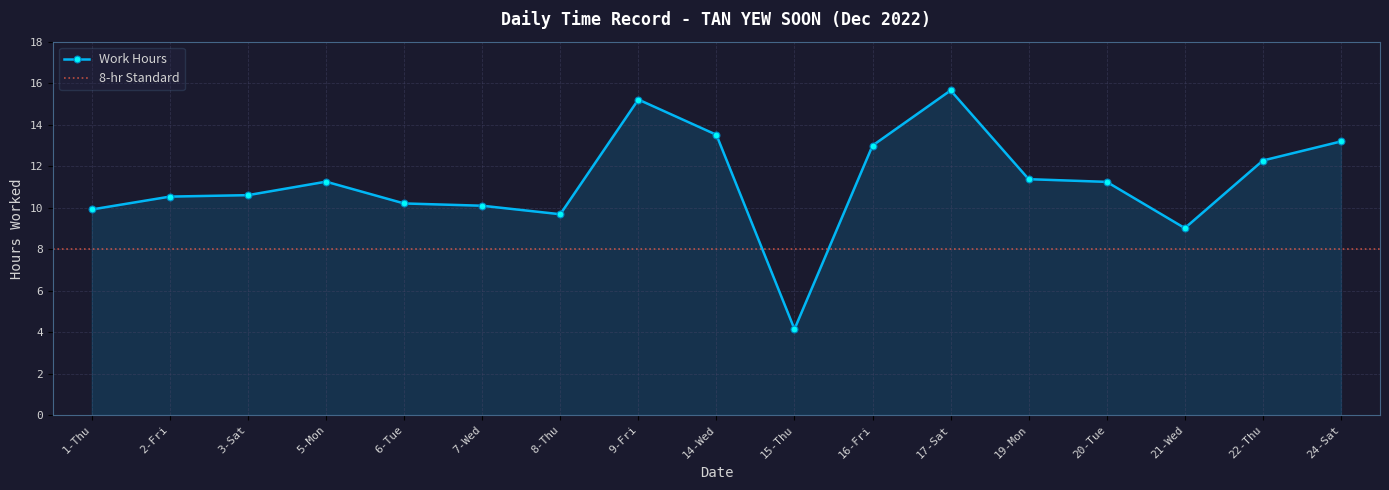

Reading left to right, list all the values displayed in this chart.

1-Thu=9.9	2-Fri=10.5	3-Sat=10.6	5-Mon=11.2	6-Tue=10.2	7-Wed=10.1	8-Thu=9.7	9-Fri=15.2	14-Wed=13.5	15-Thu=4.1	16-Fri=13.0	17-Sat=15.7	19-Mon=11.4	20-Tue=11.2	21-Wed=9.0	22-Thu=12.3	24-Sat=13.2